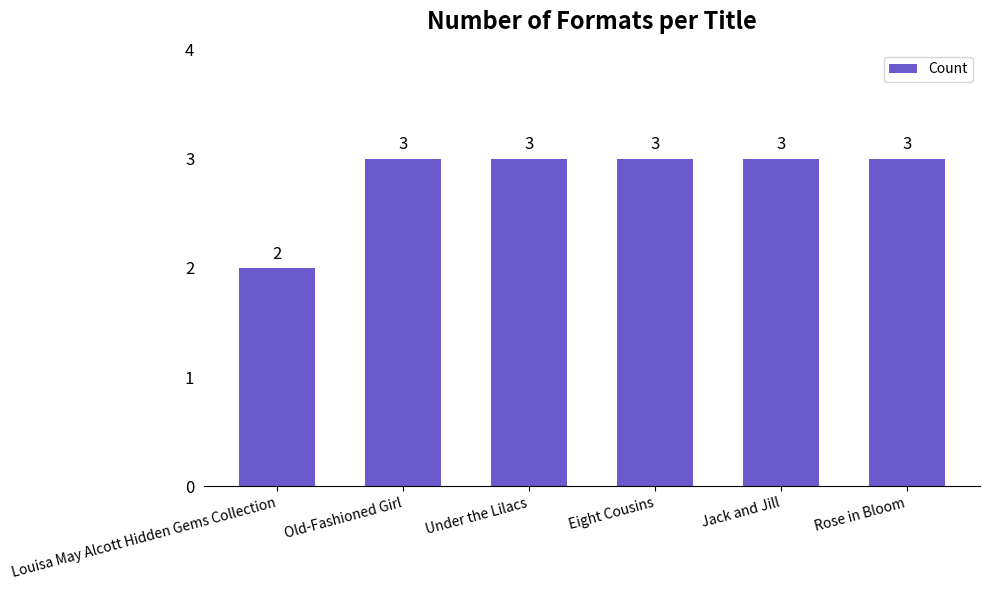

Approximately how many times larger is the value at Old-Fashioned Girl compared to Jack and Jill?

1.0